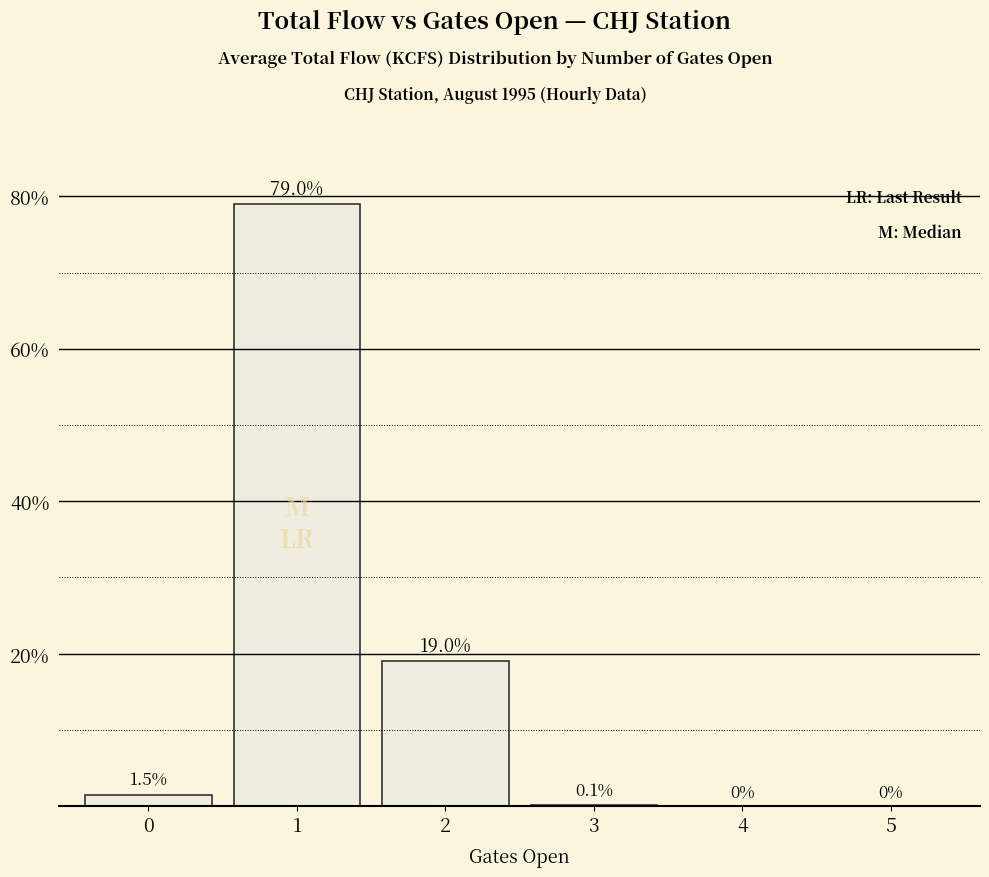

How many values are above zero?

4